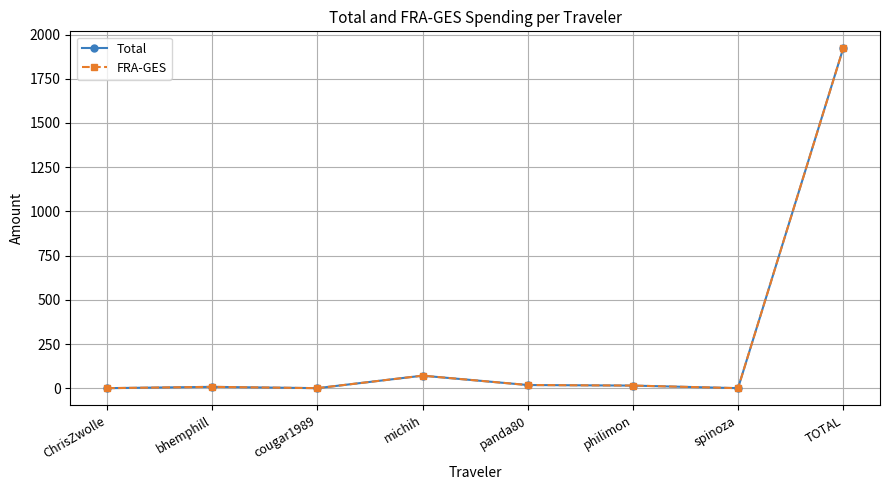

What is the difference between the second highest and minimum values in the FRA-GES series?

70.6